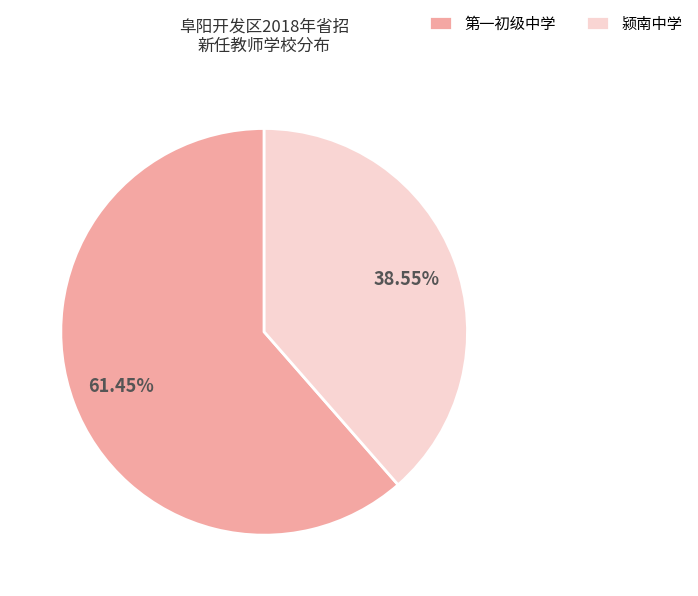

Which category accounts for the majority?

第一初级中学